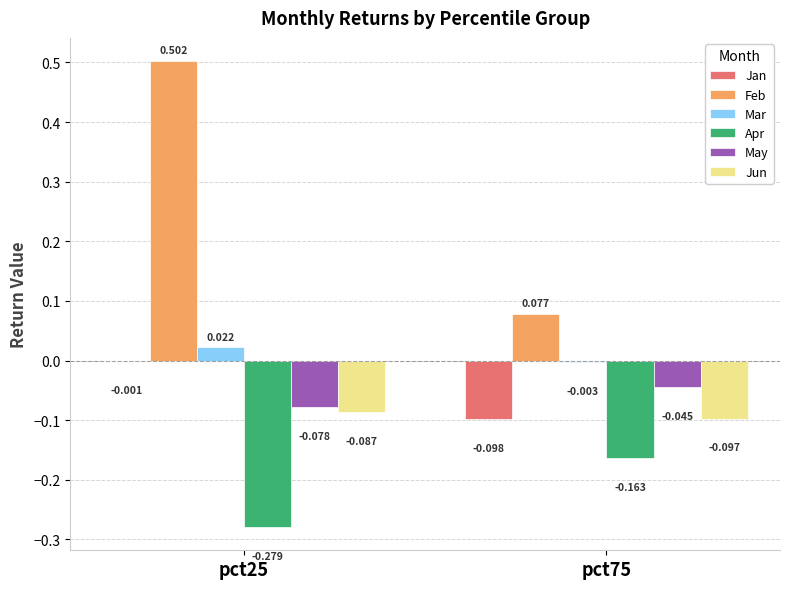

Which series has the largest total across all categories?

Feb